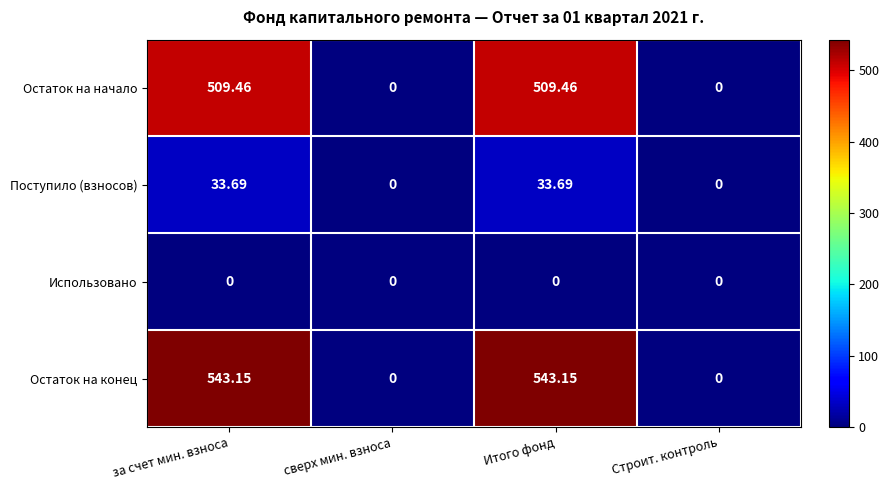

List the series in order of their peak value, highest first.

Остаток на конец, Остаток на начало, Поступило (взносов), Использовано